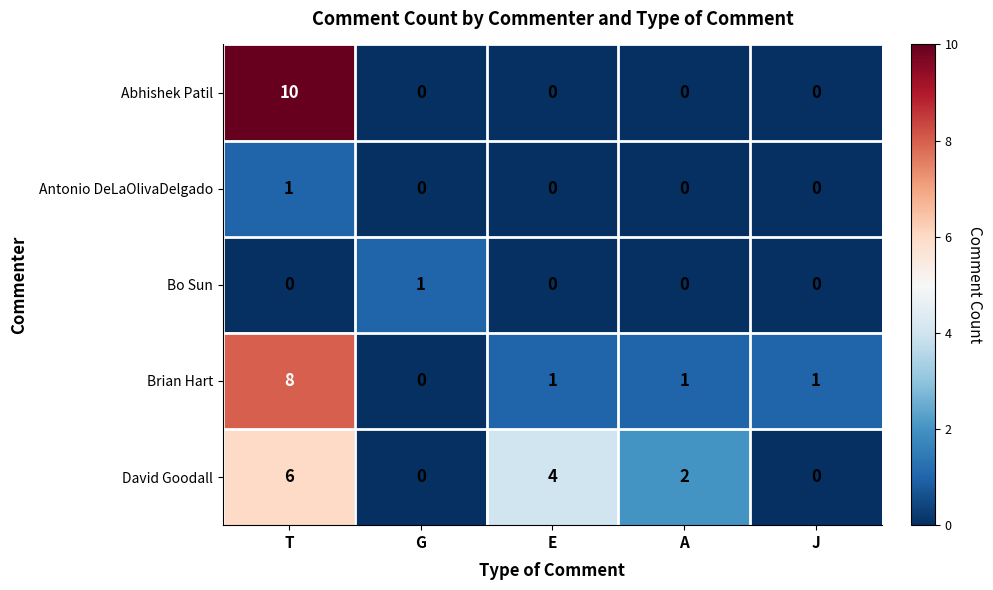

Reading left to right, extract all data points from this chart.

Abhishek Patil: 10	0	0	0	0
Antonio DeLaOlivaDelgado: 1	0	0	0	0
Bo Sun: 0	1	0	0	0
Brian Hart: 8	0	1	1	1
David Goodall: 6	0	4	2	0